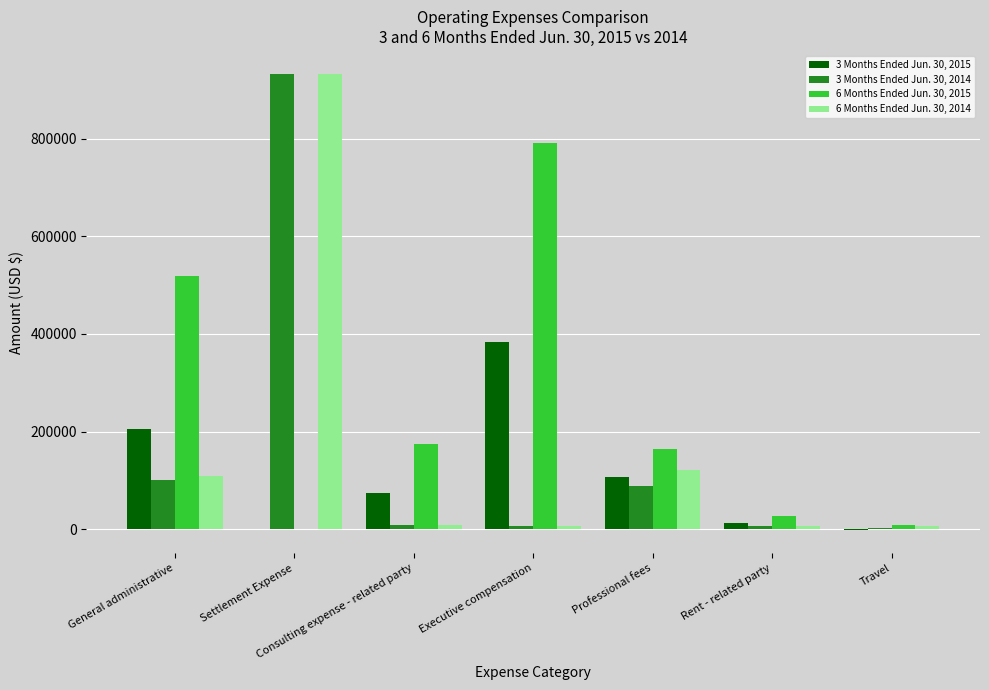

Is it true that 3 Months Ended Jun. 30, 2015 equals 90609 at General administrative?

False